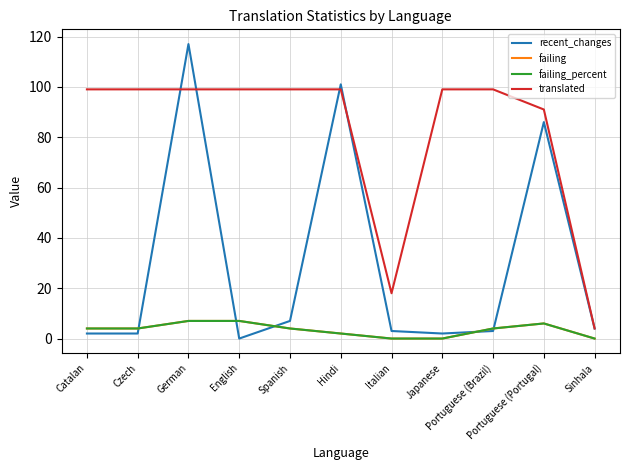

At which category does failing_percent reach its first local peak?

Portuguese (Portugal)